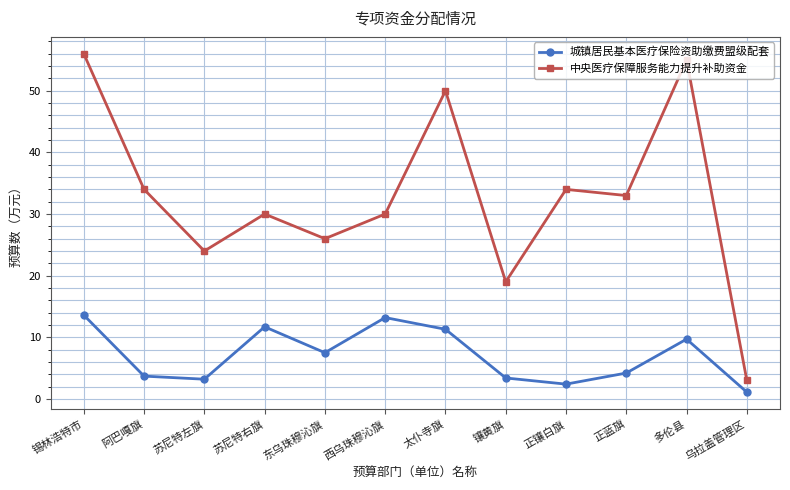

What is the difference between the second highest and second lowest values in the 城镇居民基本医疗保险资助缴费盟级配套 series?

10.8